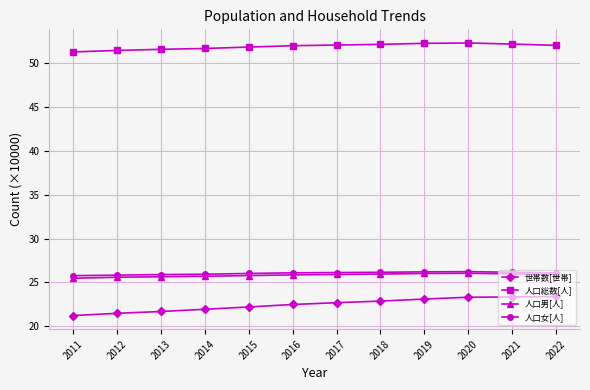

What are all the series names shown in the legend?

世帯数[世帯], 人口総数[人], 人口男[人], 人口女[人]